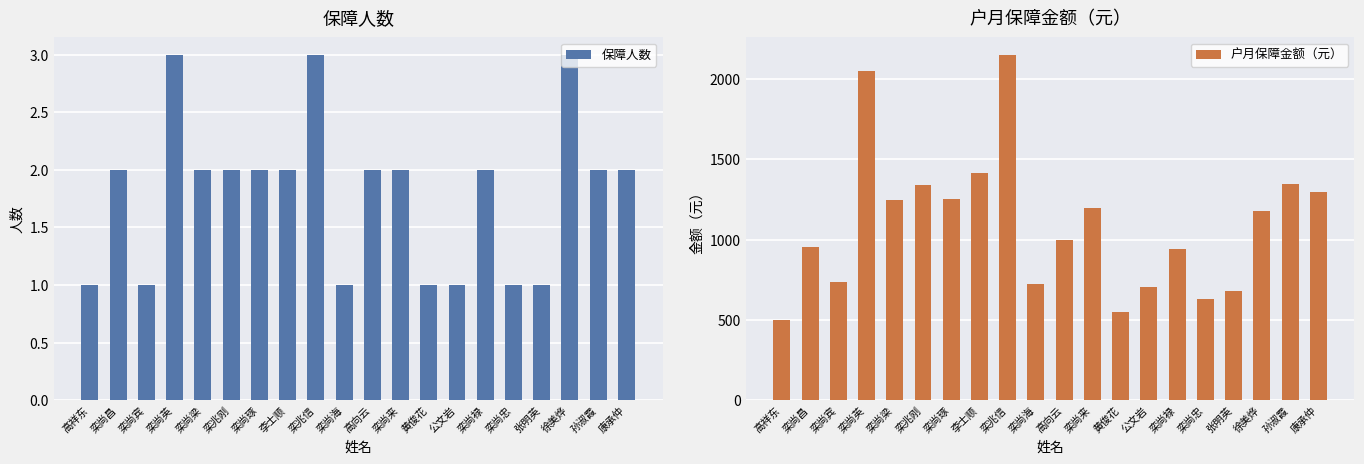

Read the 保障人数 value at 徐美烨.

3